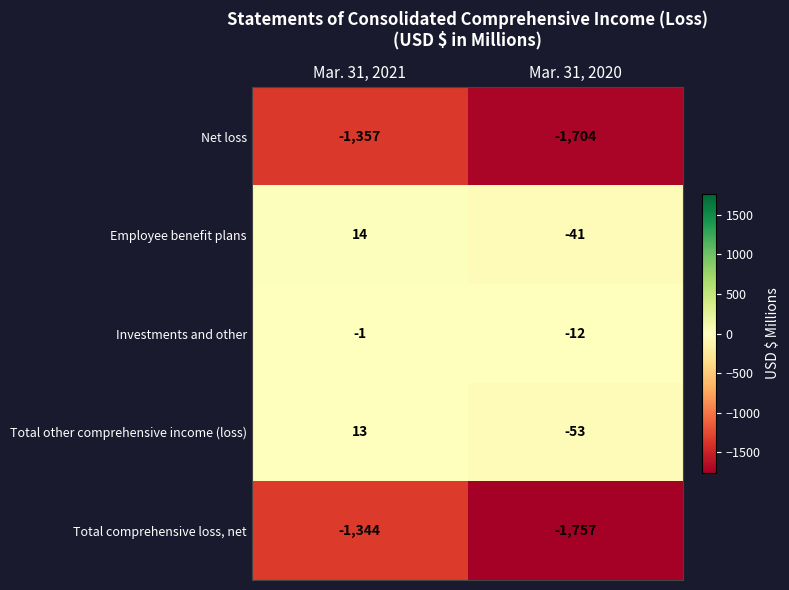

At which category is the sum across all series the highest?

Mar. 31, 2021